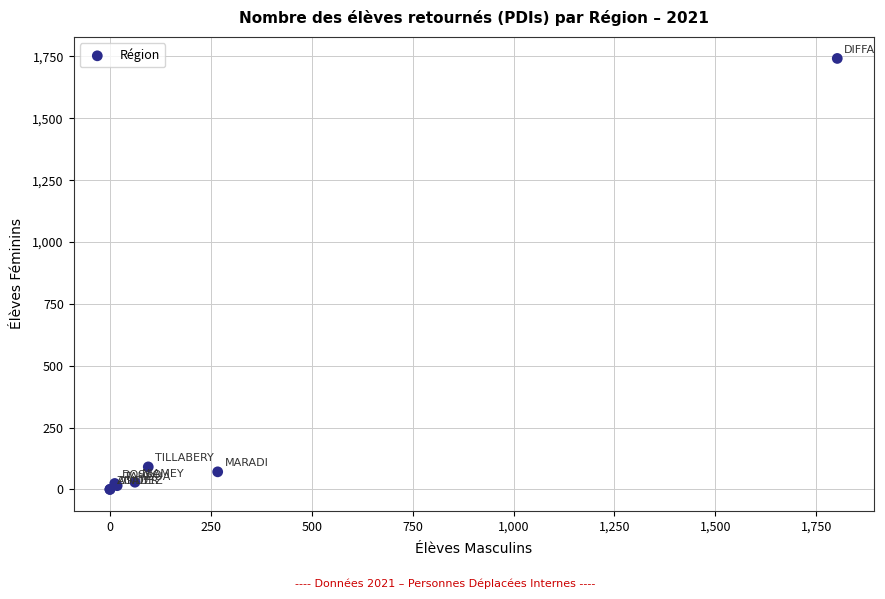

What Y value in the scatter plot is closest to 871?

91